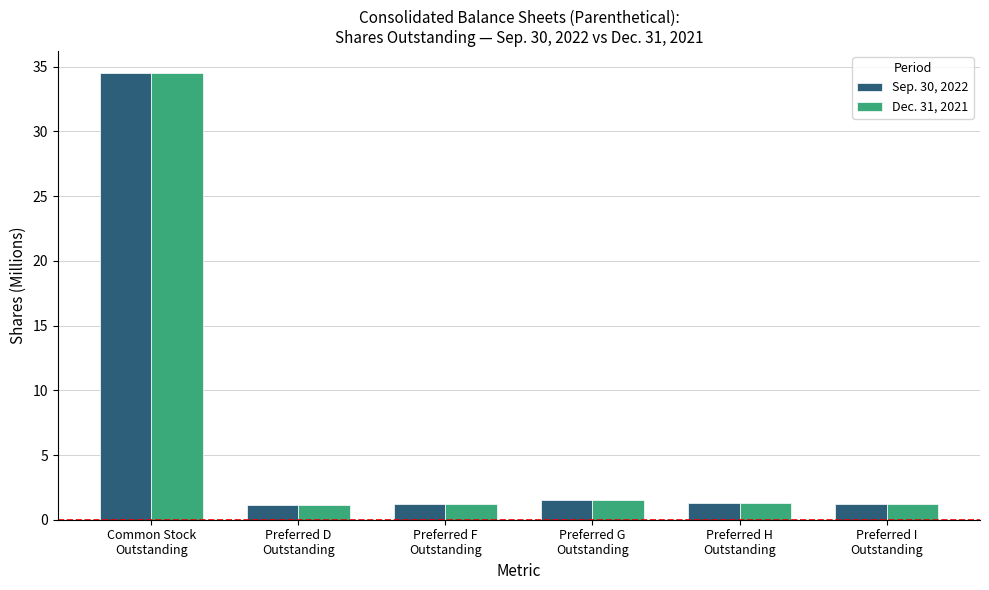

How many categories are shown in the chart?

6